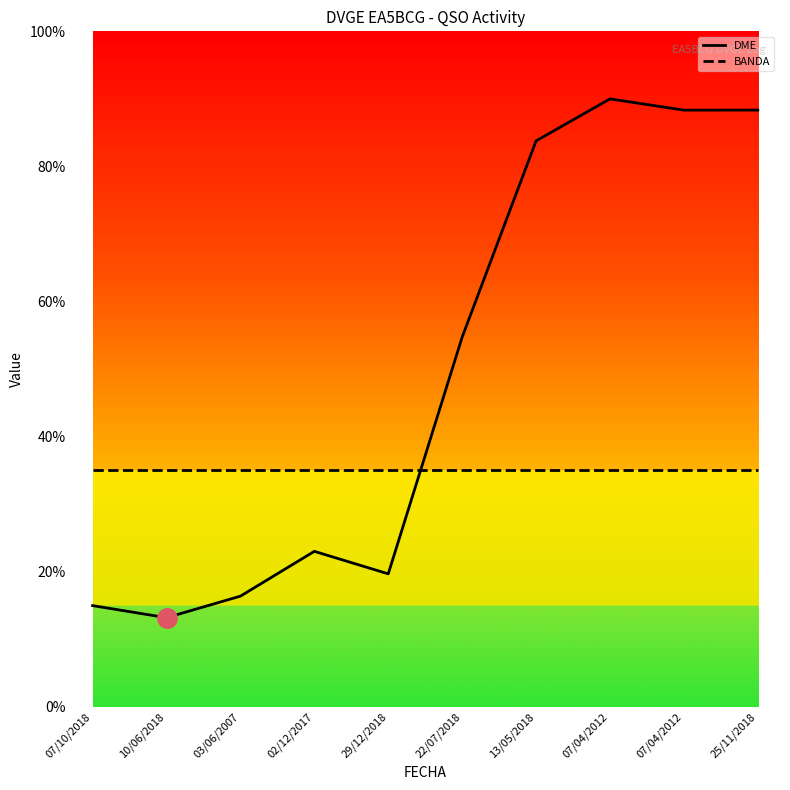

Rank the series by their maximum value, from highest to lowest.

DME, BANDA